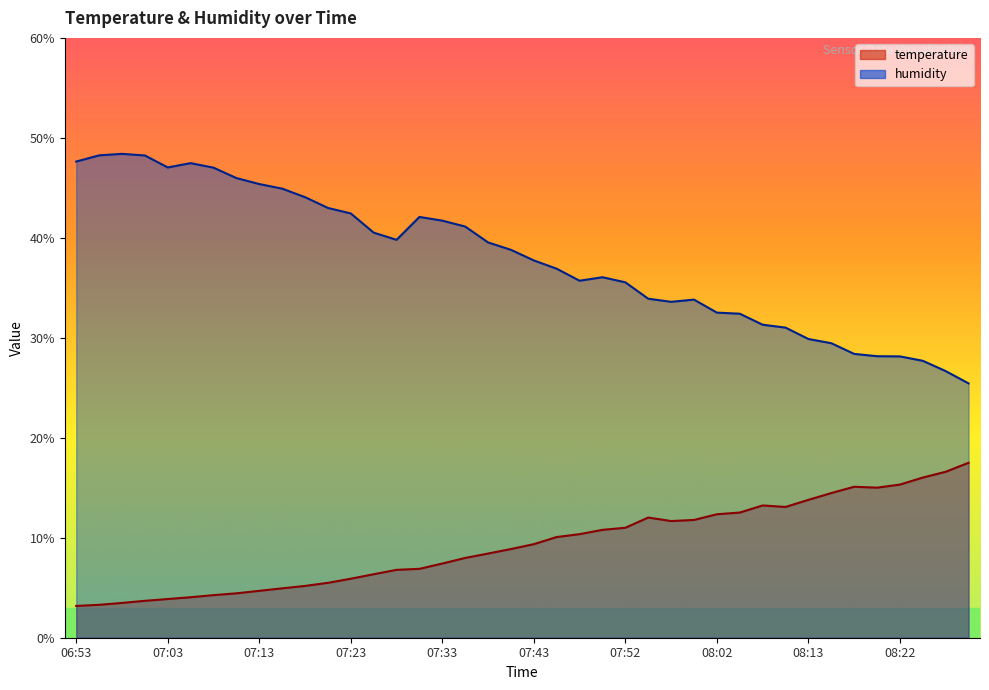

What is the sum of all humidity values?

1517.8